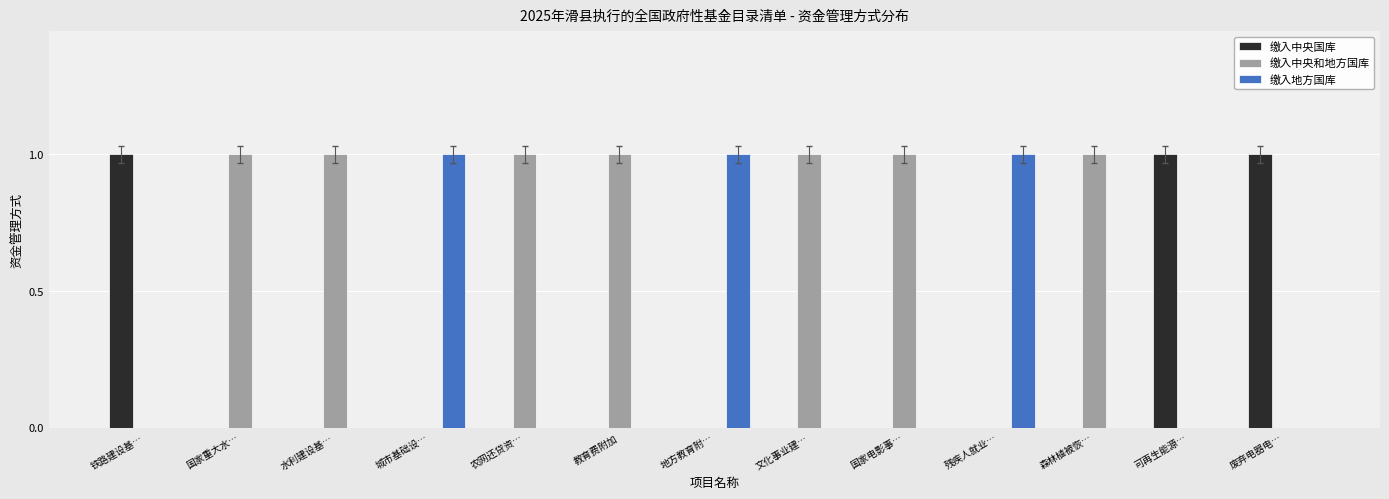

The value of 缴入中央和地方国库 at 残疾人就业… is 1. True or false?

False